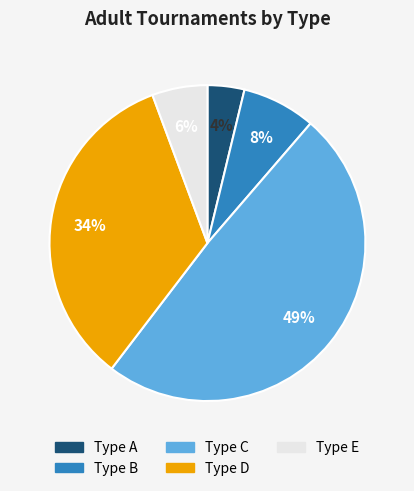

Is there a majority slice in this chart?

No